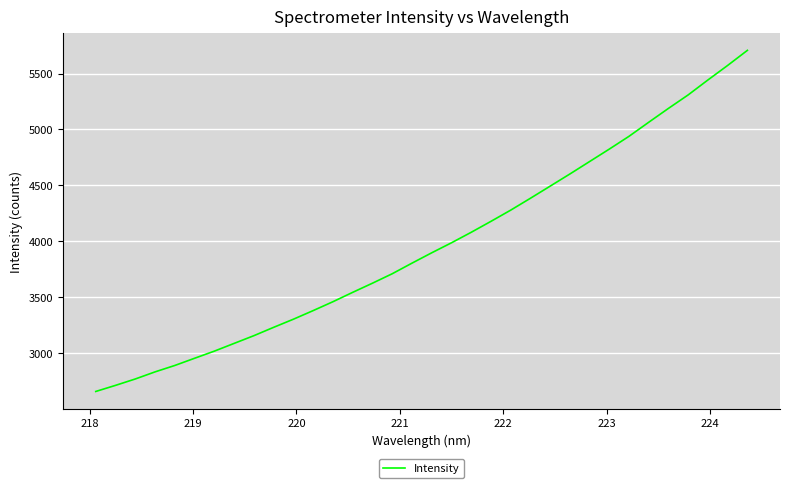

What is the smallest value displayed?

2656.3